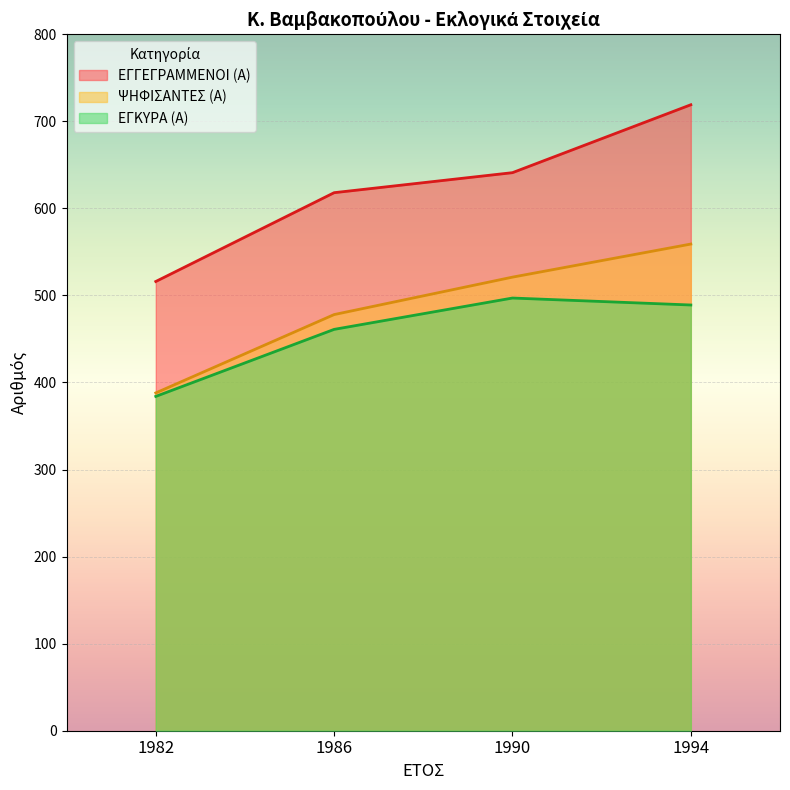

Reading left to right, what are all the values shown in this chart?

ΕΓΓΕΓΡΑΜΜΕΝΟΙ (Α): 516	618	641	719
ΨΗΦΙΣΑΝΤΕΣ (Α): 388	478	521	559
ΕΓΚΥΡΑ (Α): 384	461	497	489